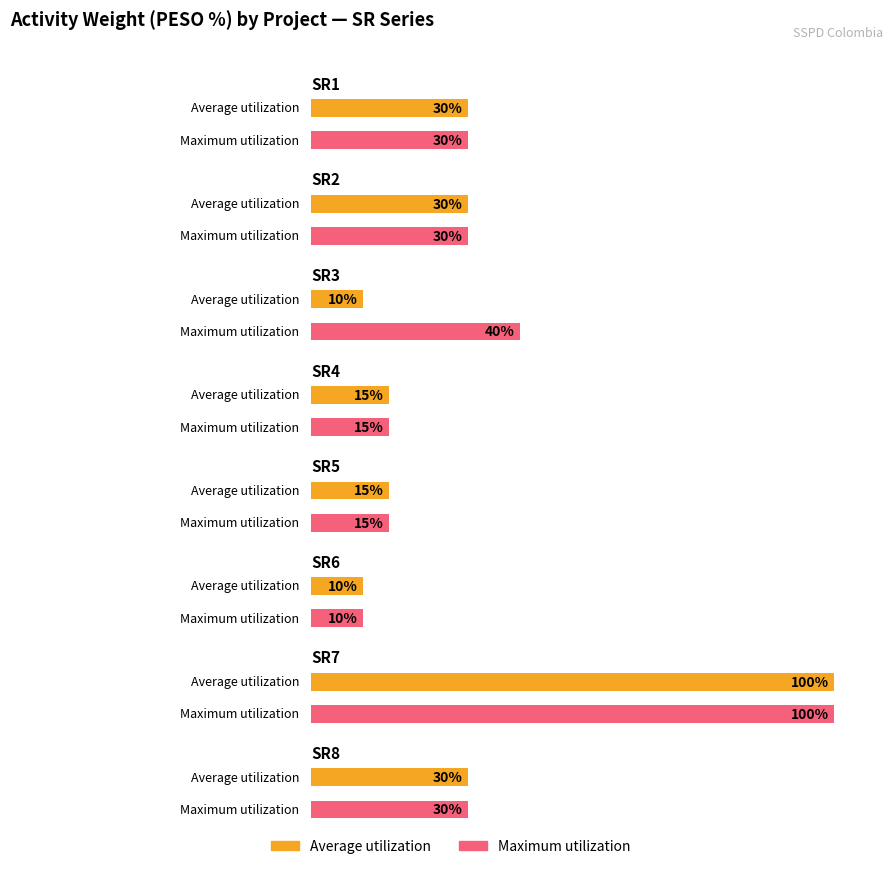

How many distinct data groups are displayed?

2